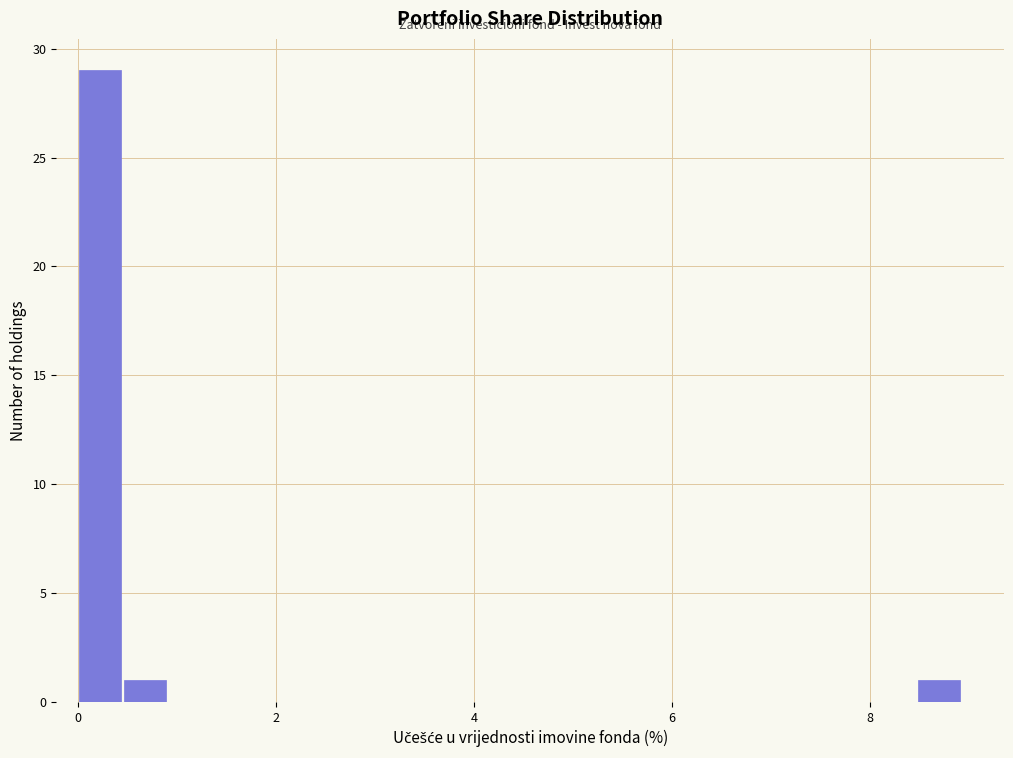

Around what value on the x-axis is the tallest bar? Give the approximate position of its centre, as read against the axis.

0.2